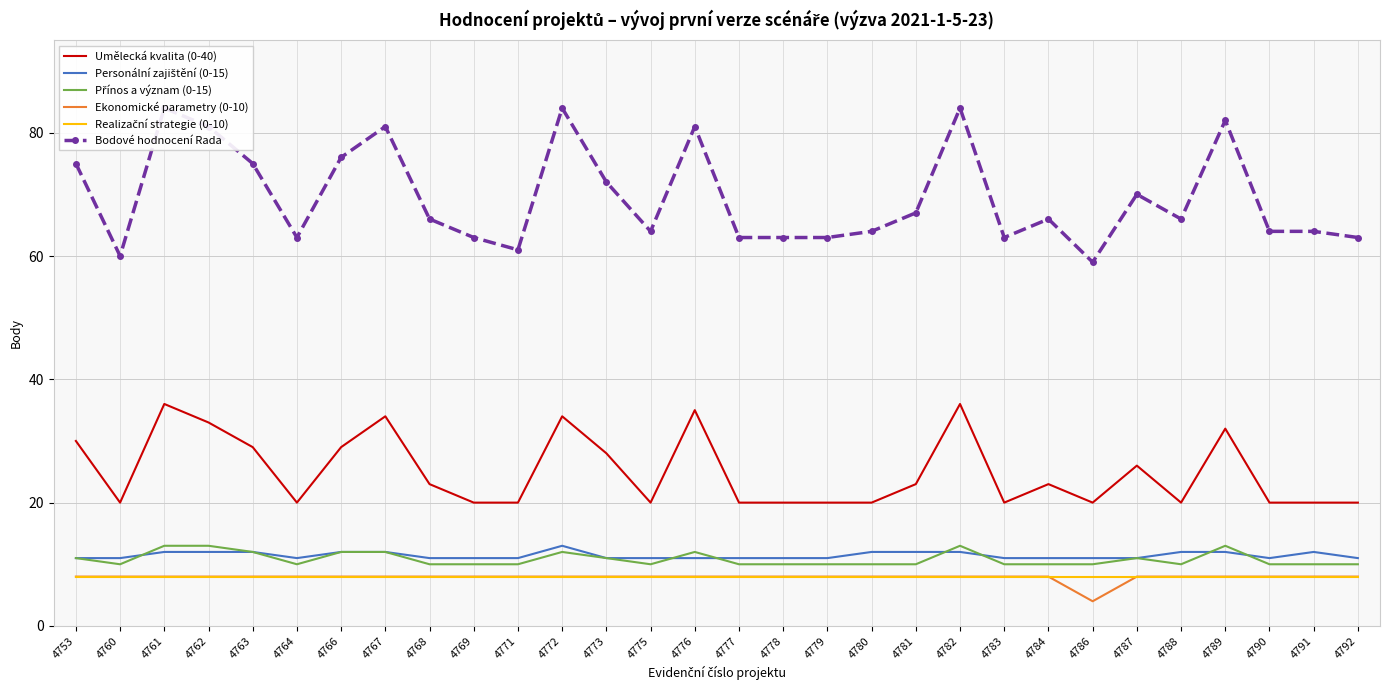

Where is Umělecká kvalita (0-40) nearest to the value 28?

4773